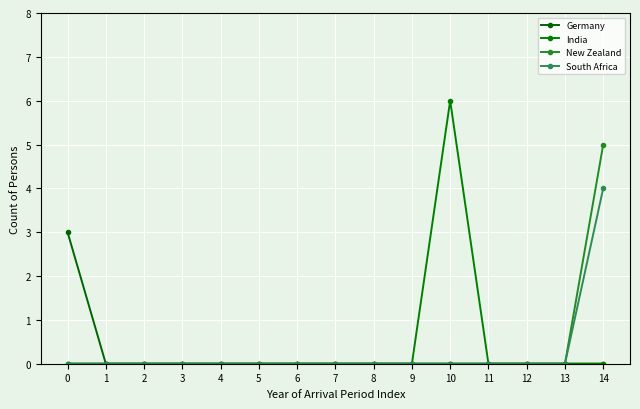

The Germany series shows 2 at 6. True or false?

False